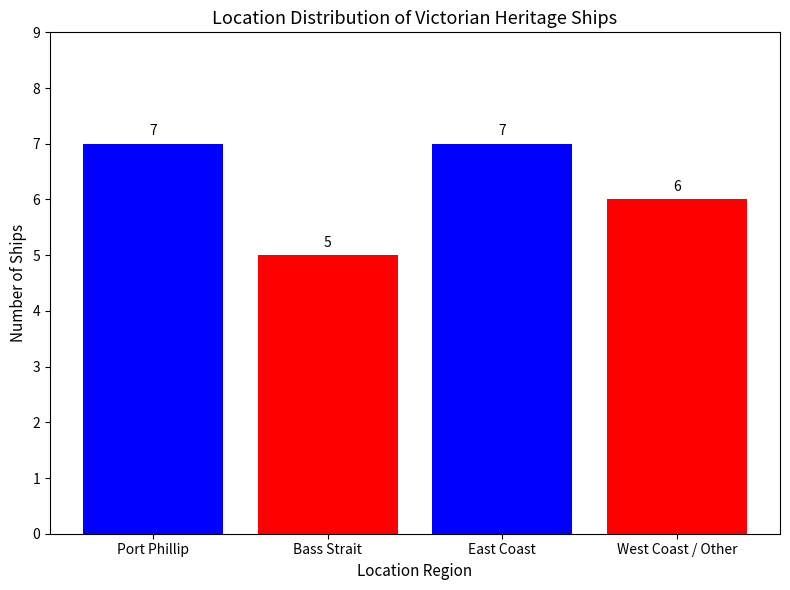

What is the average value?

6